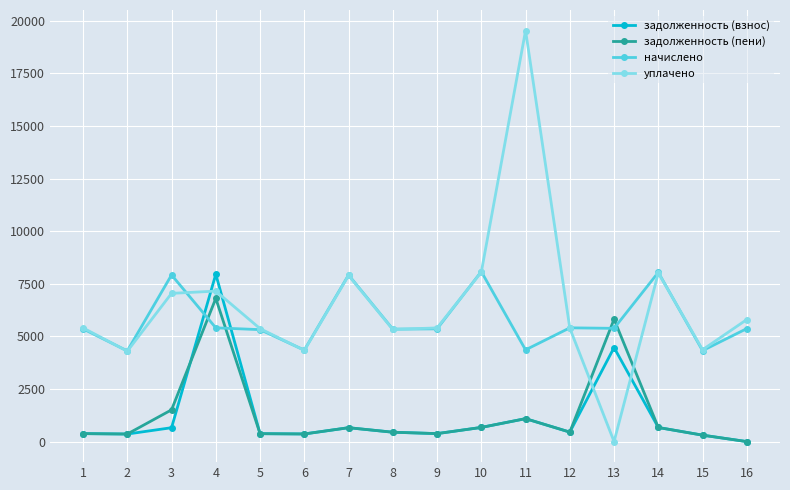

What is the spread (max minus min) of values at 12?

4954.5